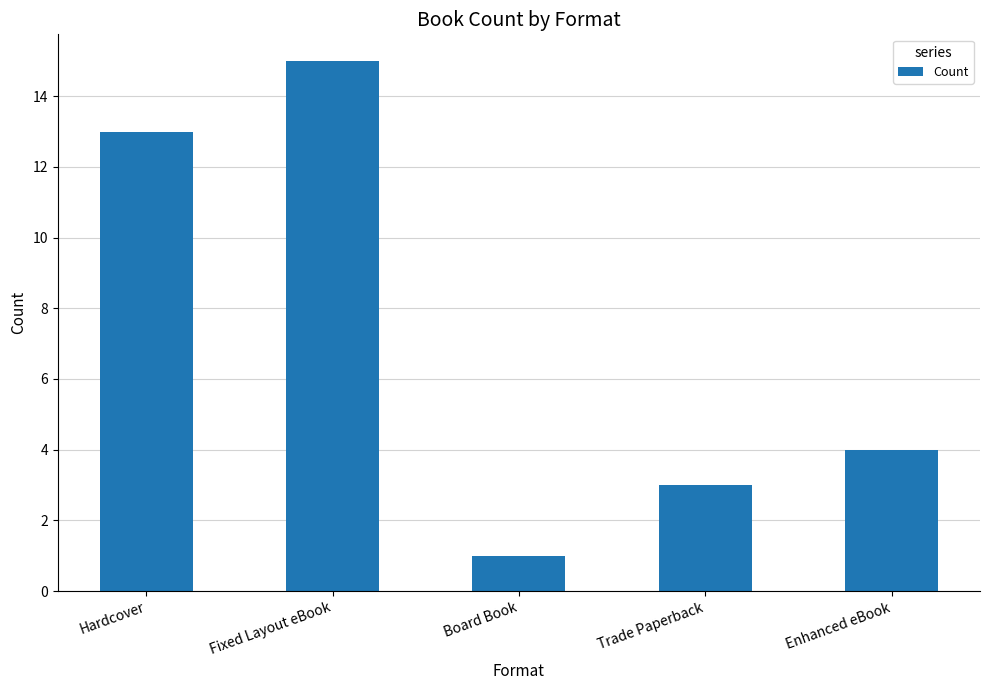

What is the difference between the maximum and minimum values?

14